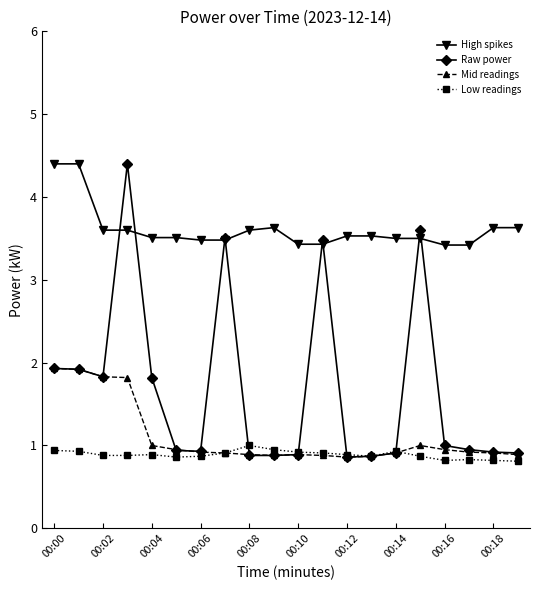

Which series has the largest range (max minus min)?

Raw power